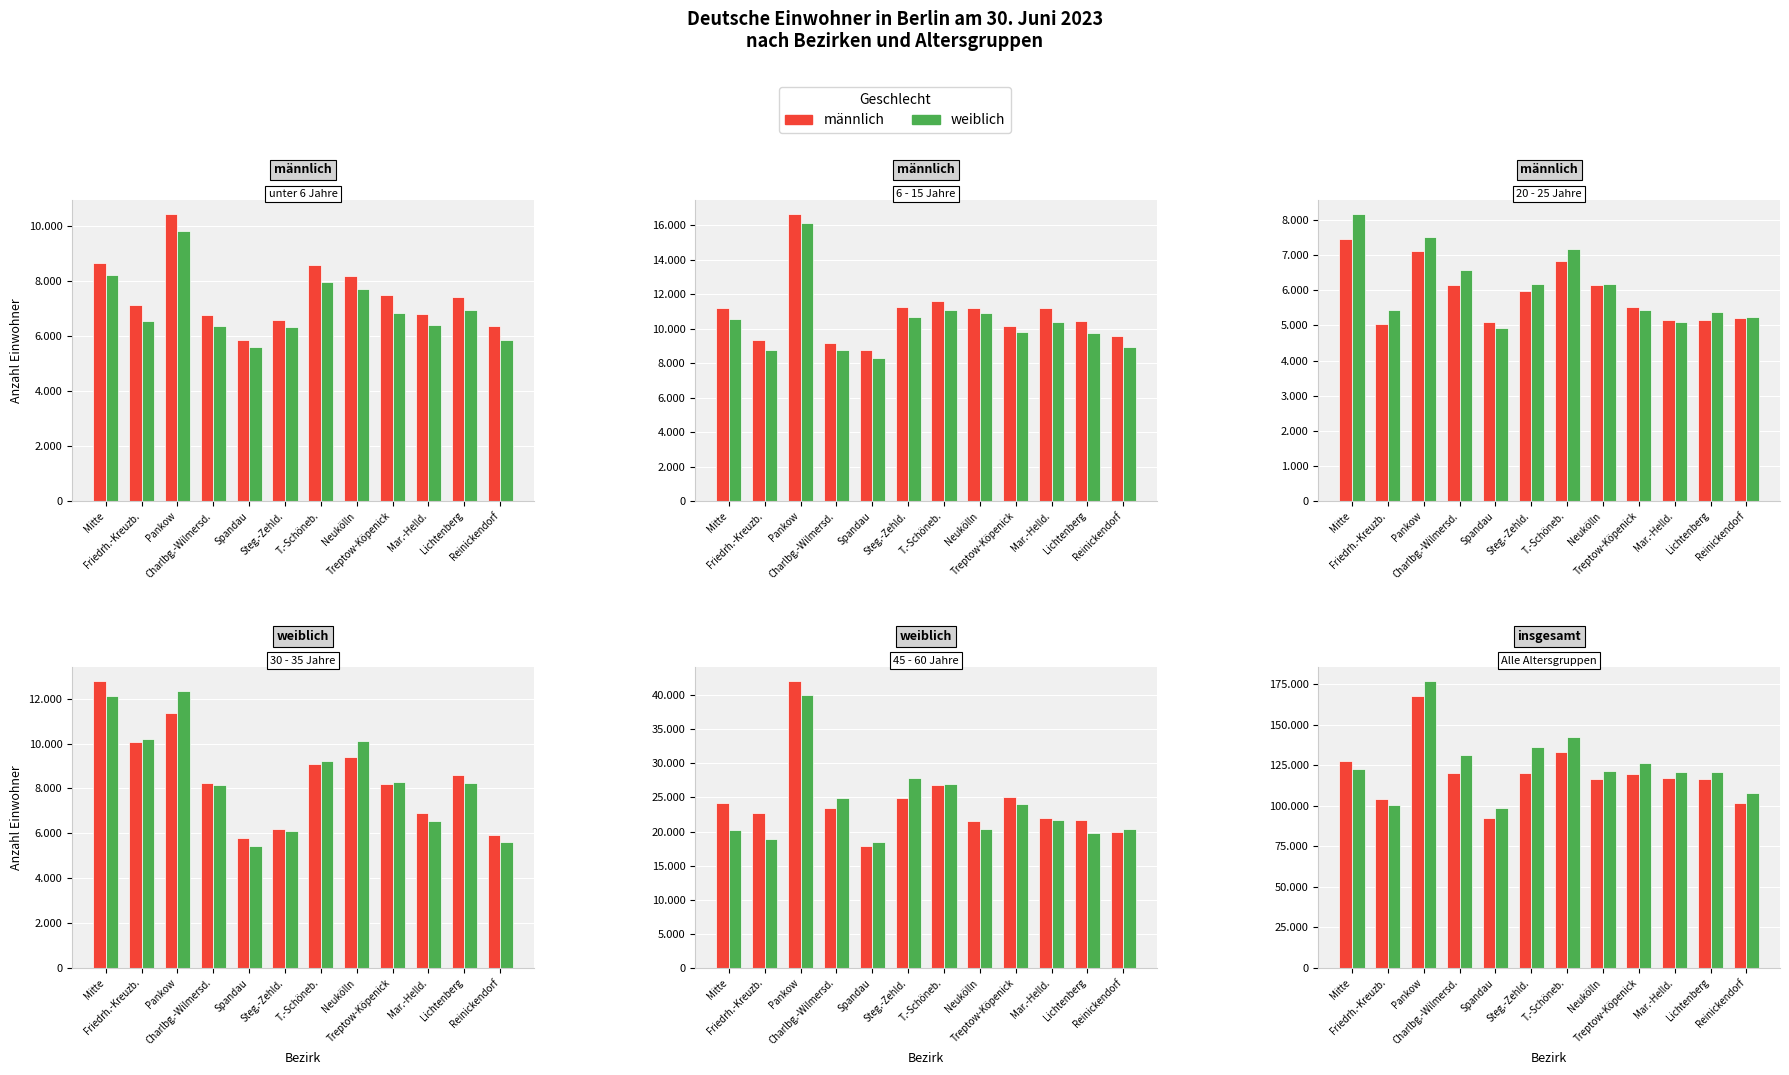

List the series in order of their peak value, lowest first.

männlich, weiblich